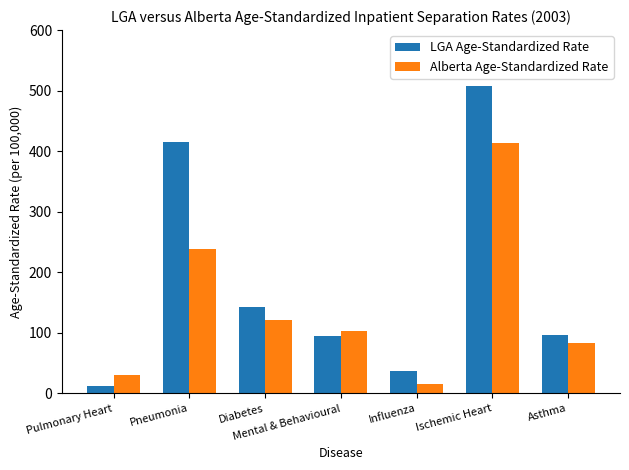

Which category has the lowest value in the Alberta Age-Standardized Rate series?

Influenza